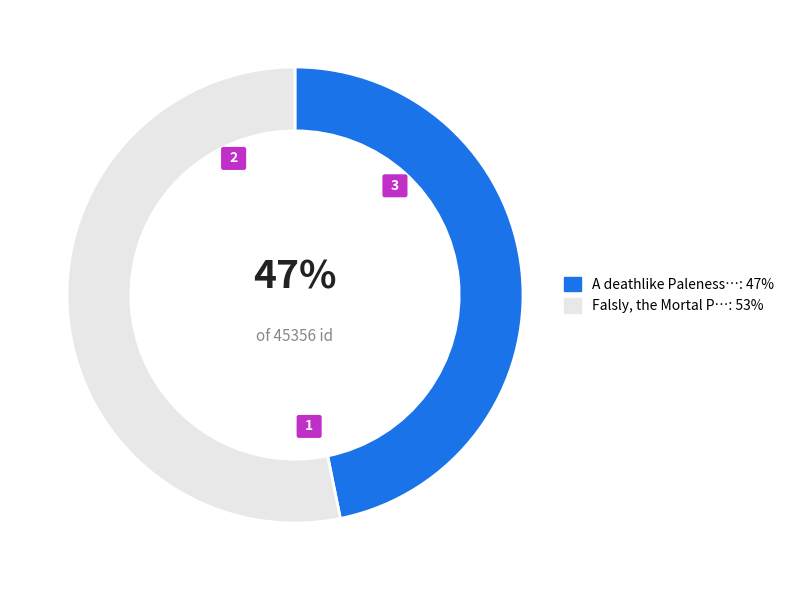

What is the change in value from A deathlike Paleness to Falsly, the Mortal Part?

+2892